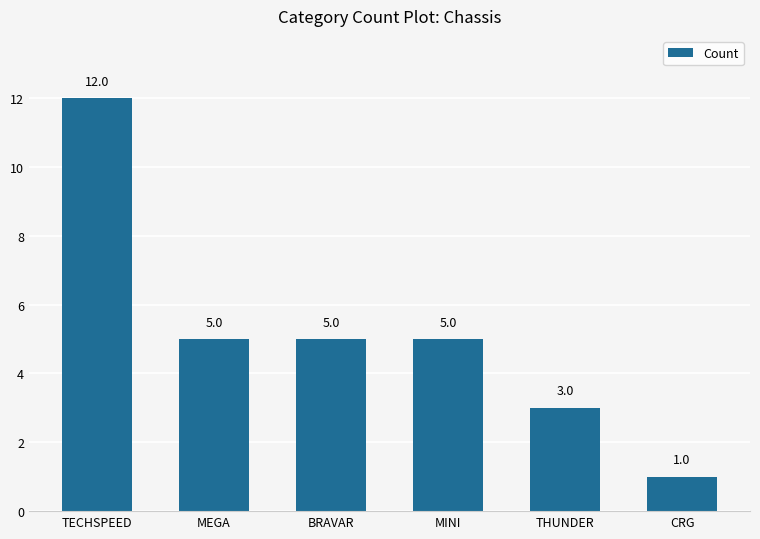

Reading right to left, transcribe all the data shown in this chart.

CRG=1	THUNDER=3	MINI=5	BRAVAR=5	MEGA=5	TECHSPEED=12